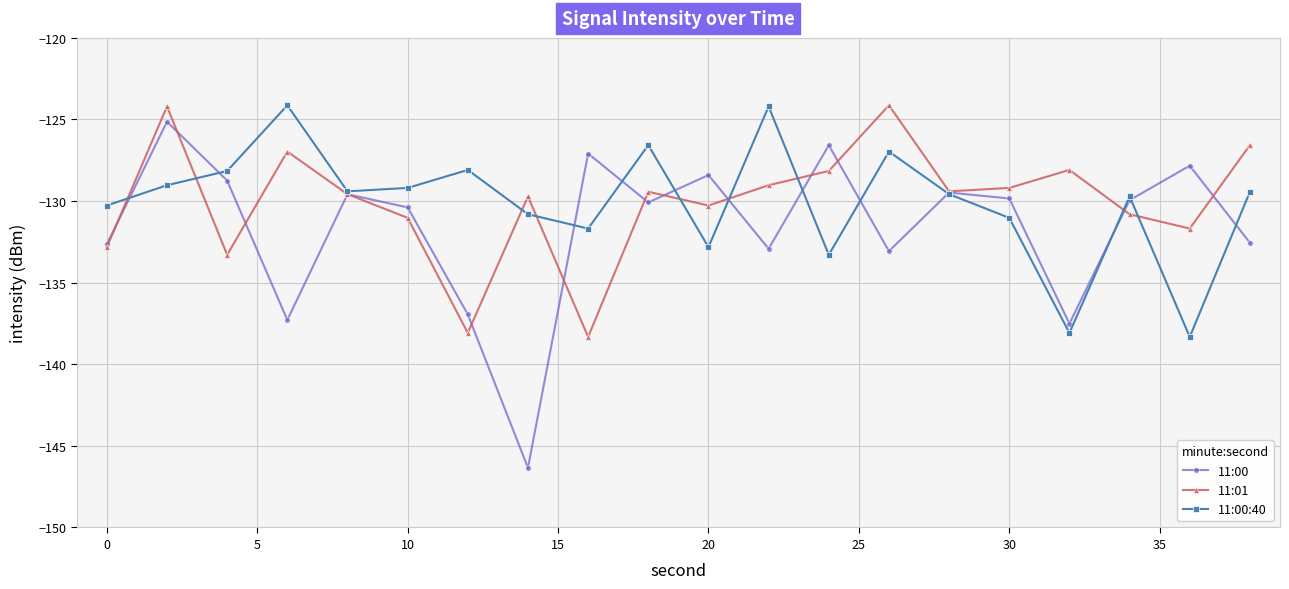

What is the difference between the second highest and second lowest values in the 11:01 series?

13.9